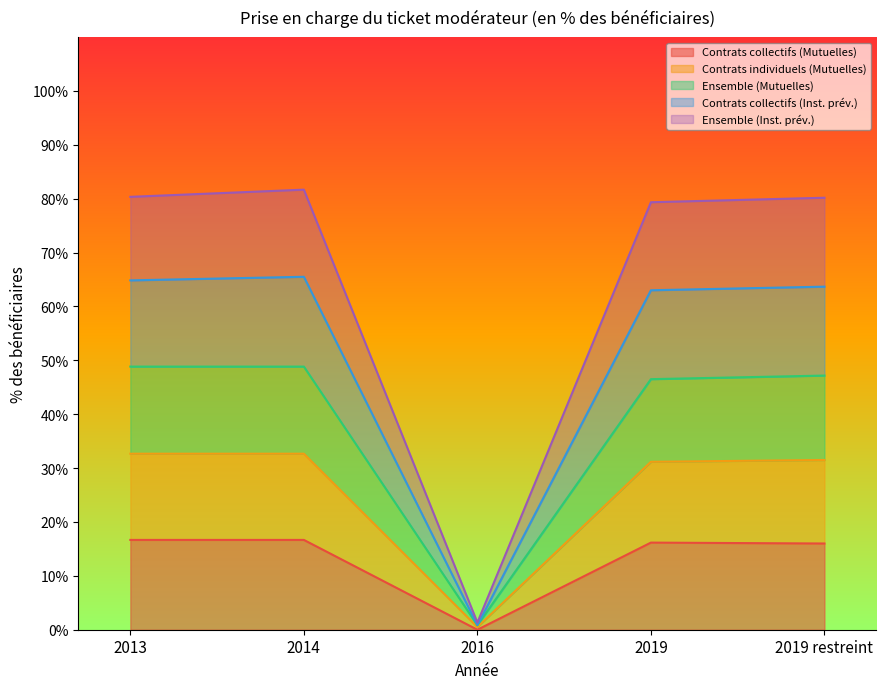

What is the value of the Contrats collectifs (Mutuelles) point at the 2nd from the left?

16.7